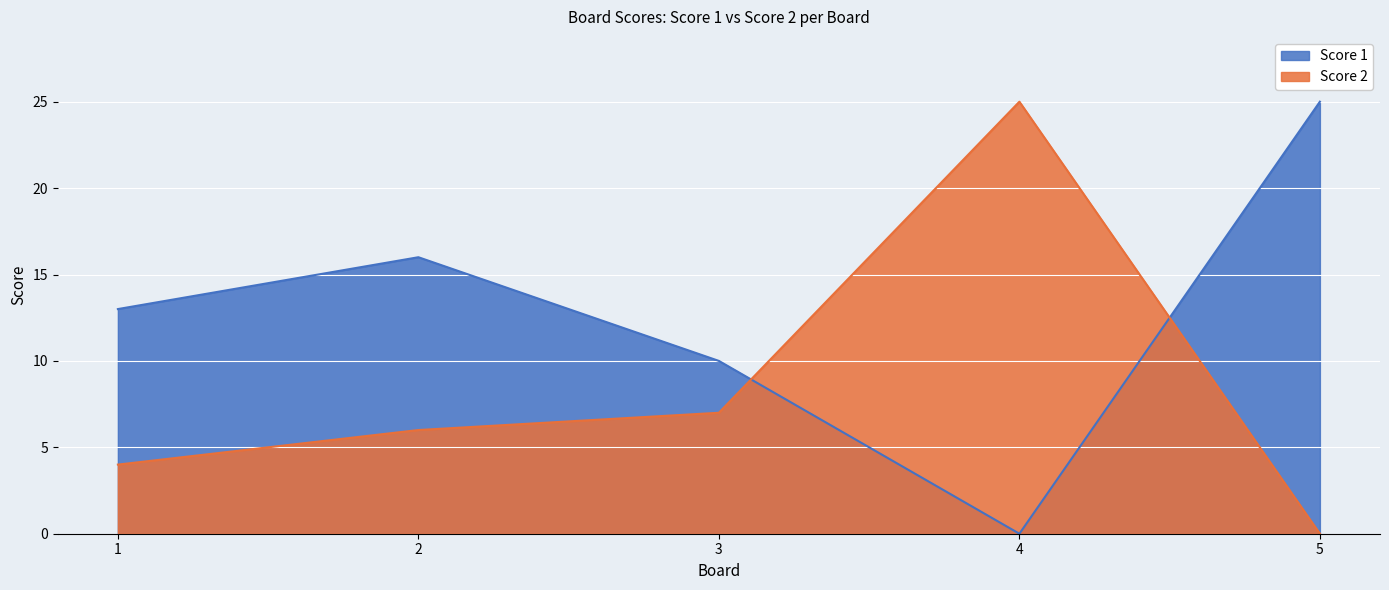

How many distinct data groups are displayed?

2